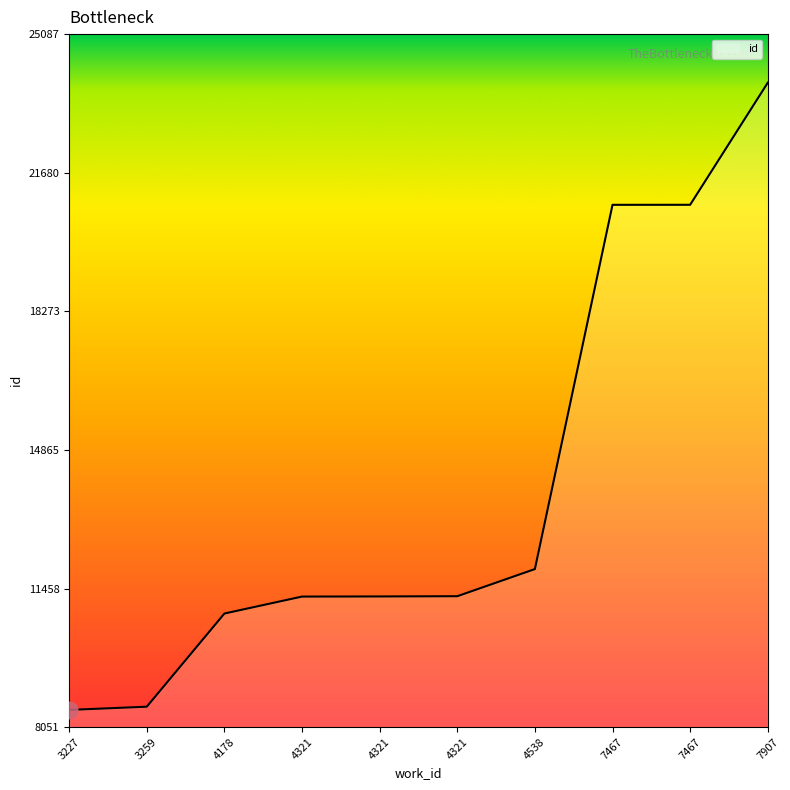

Reading left to right, list all the values displayed in this chart.

8475	8554	10844	11261	11264	11270	11937	20891	20892	23893